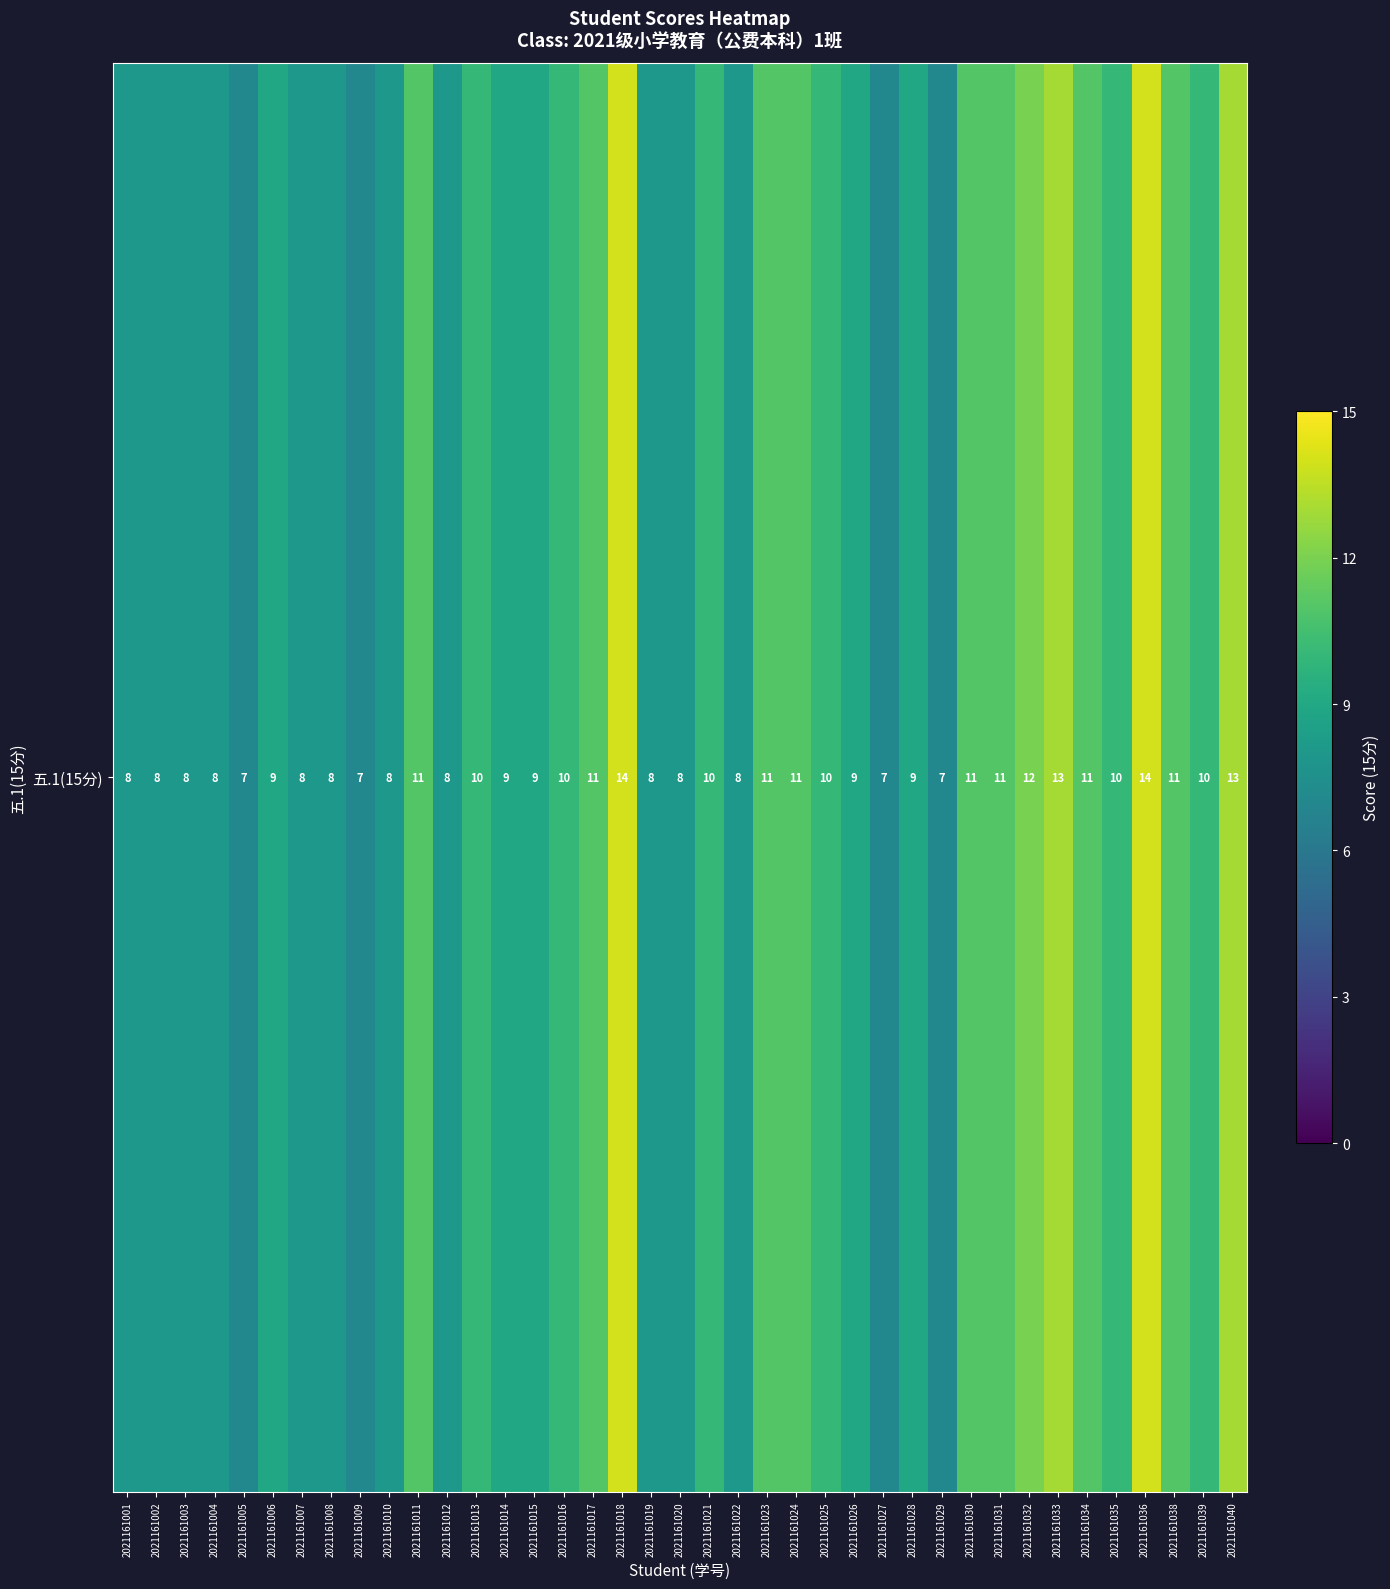

Is it true that the value at 2021161030 is 19?

False